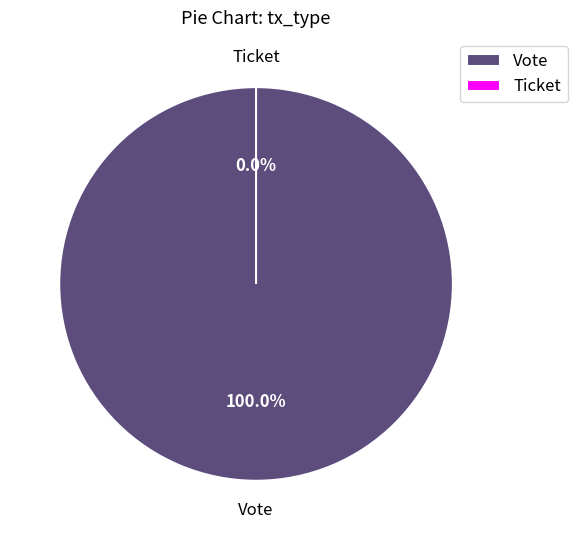

What is the majority slice?

Vote